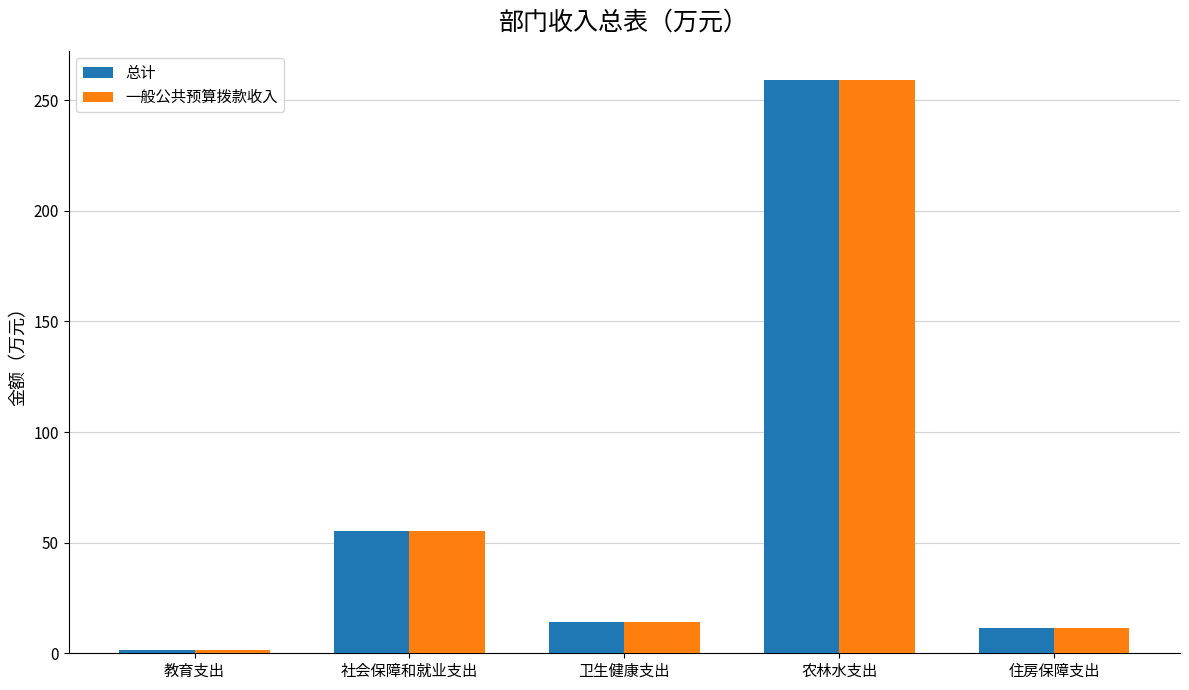

How many bars are there in total?

10